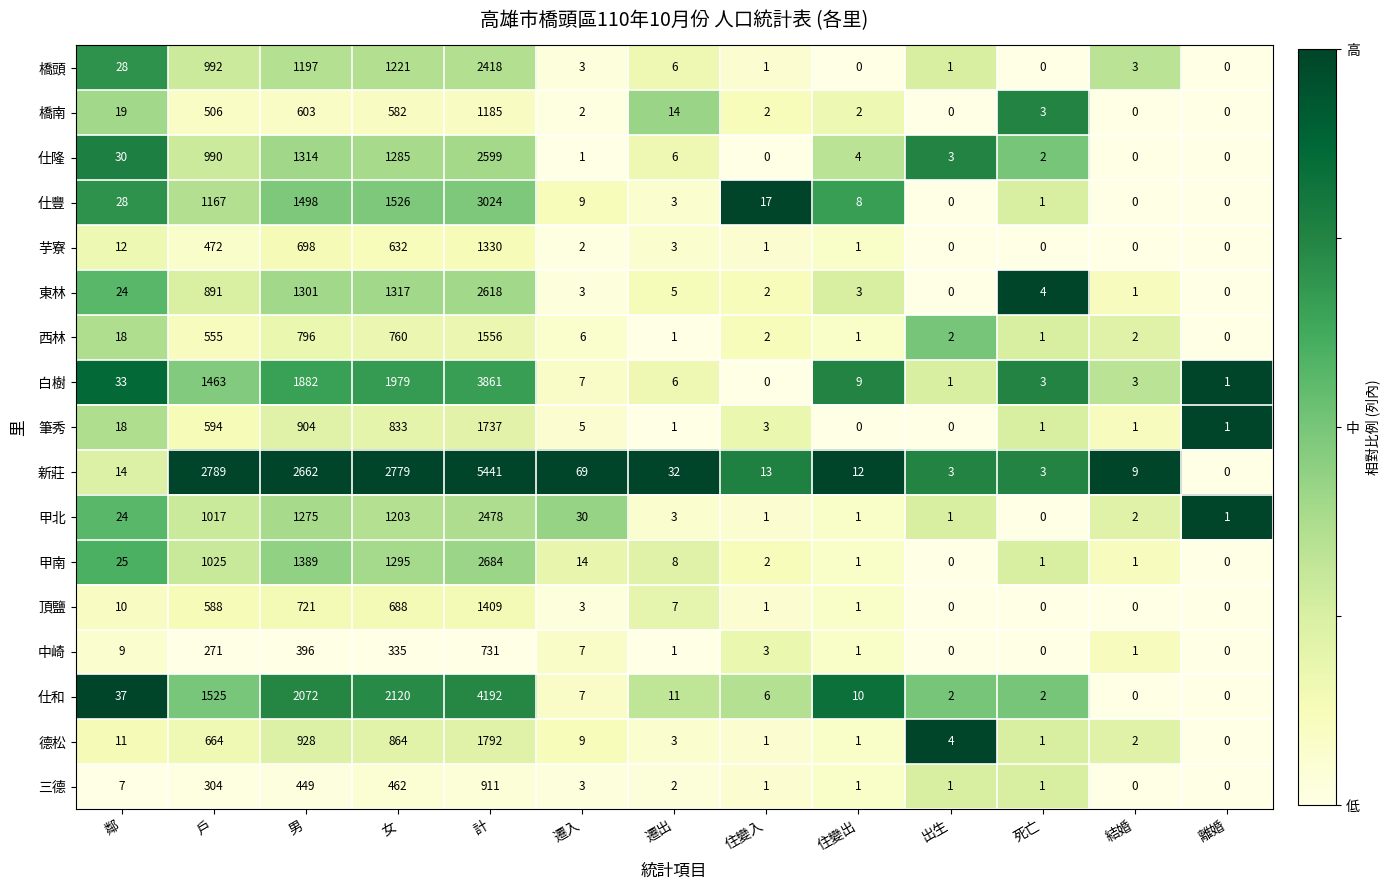

True or false: 中崎 has a value of 271 at 戶.

True